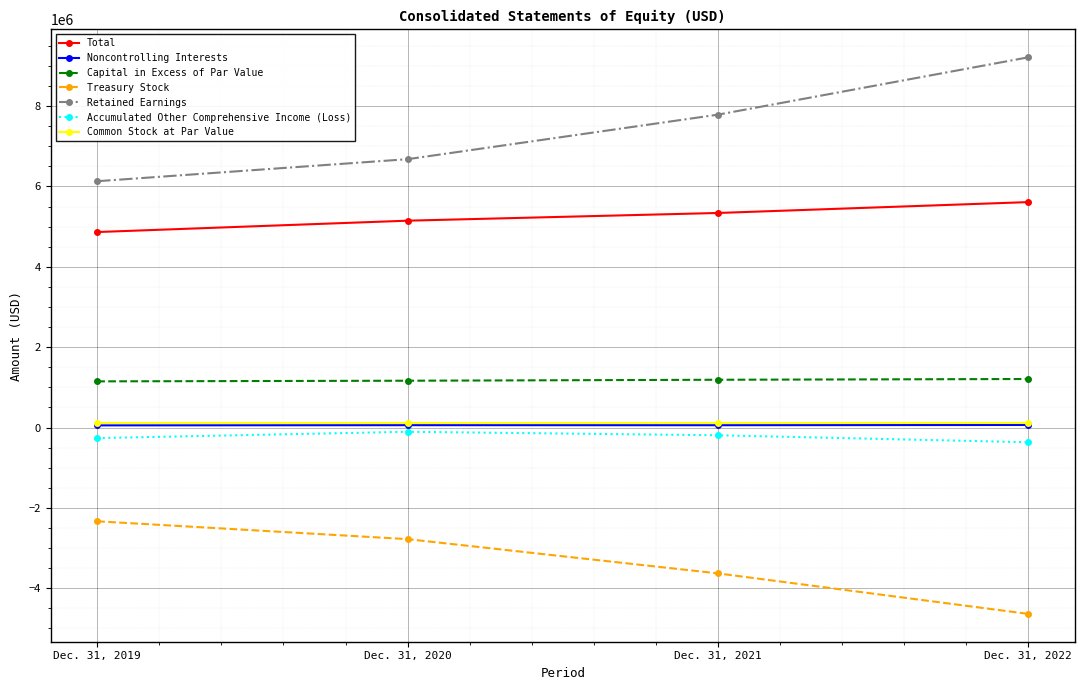

What is the total value across all series at Dec. 31, 2022?

11222706